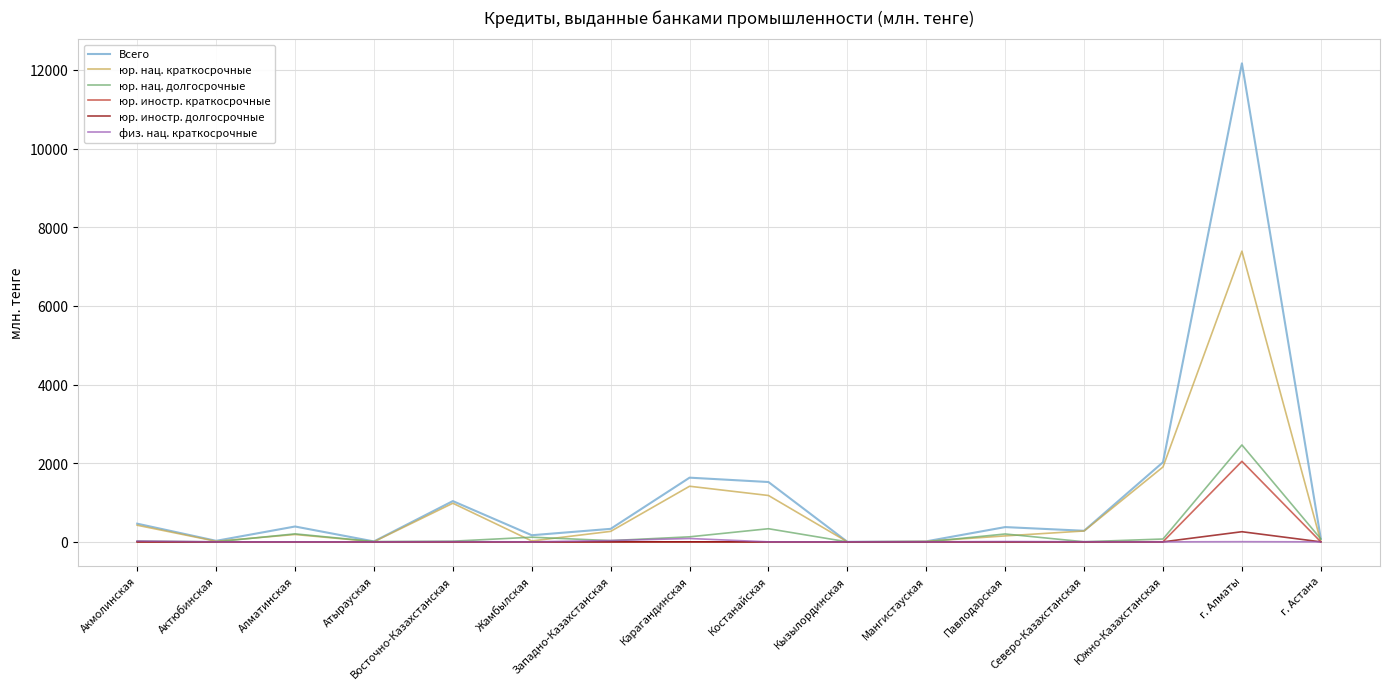

At which category is the sum across all series the highest?

г. Алматы